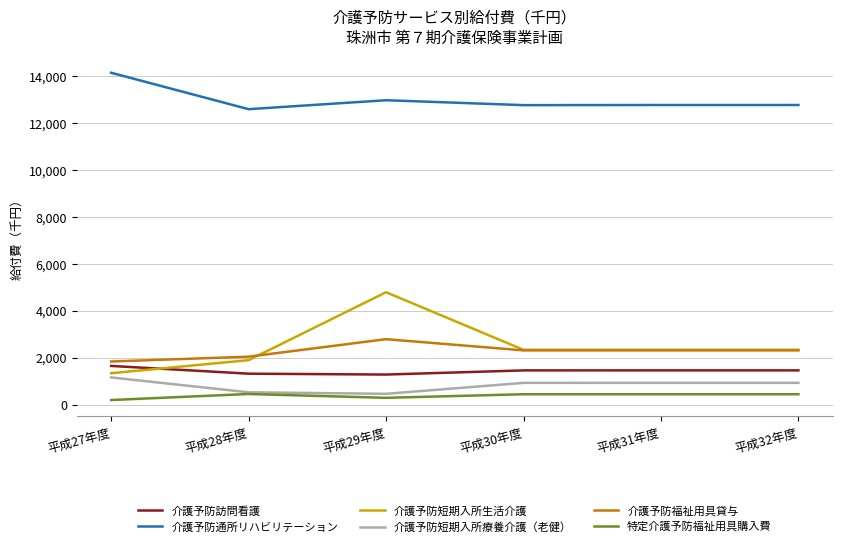

What is the difference between the highest and lowest values at 平成30年度?

12320.0